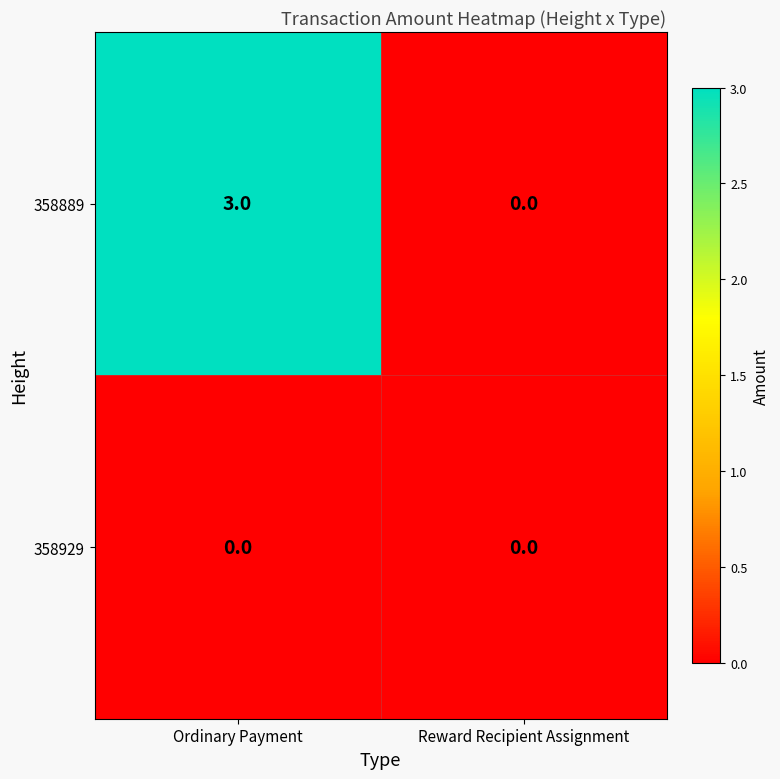

Count the number of categories in the chart.

2